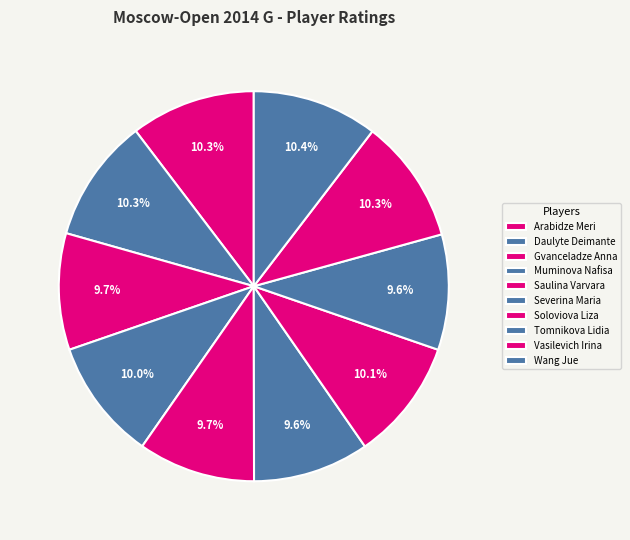

Count the number of slices in the pie.

10